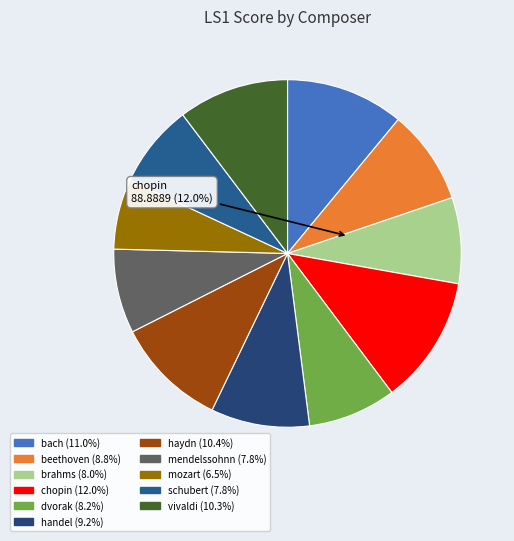

Is there a majority slice in this chart?

No